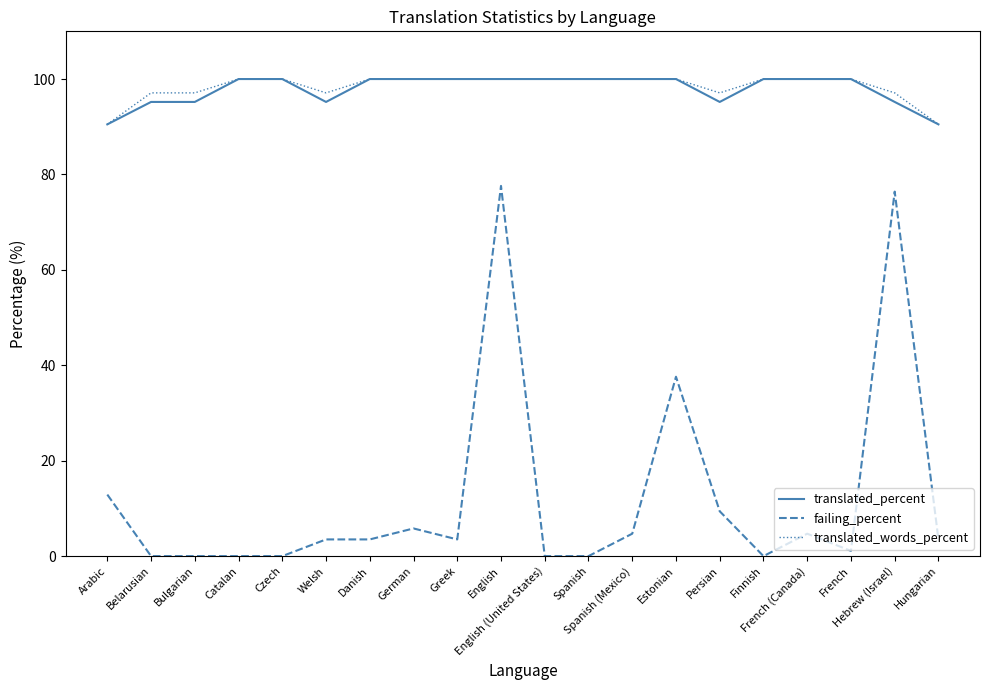

Does the chart have visible grid lines?

No